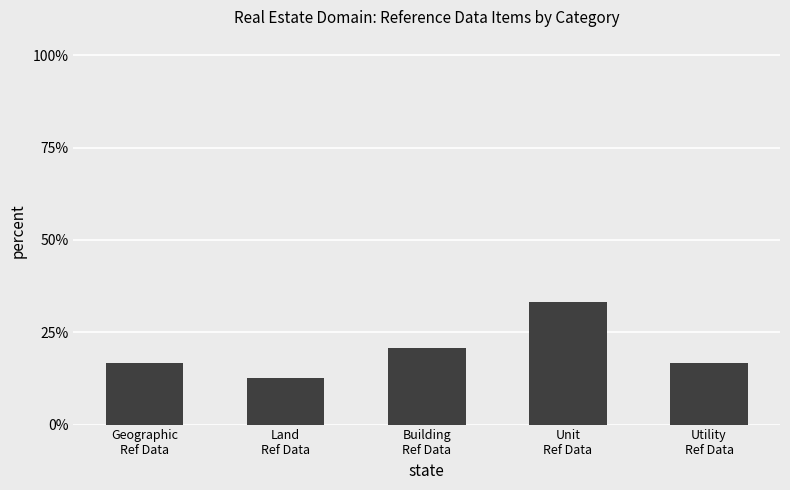

Are the bars horizontal?

No